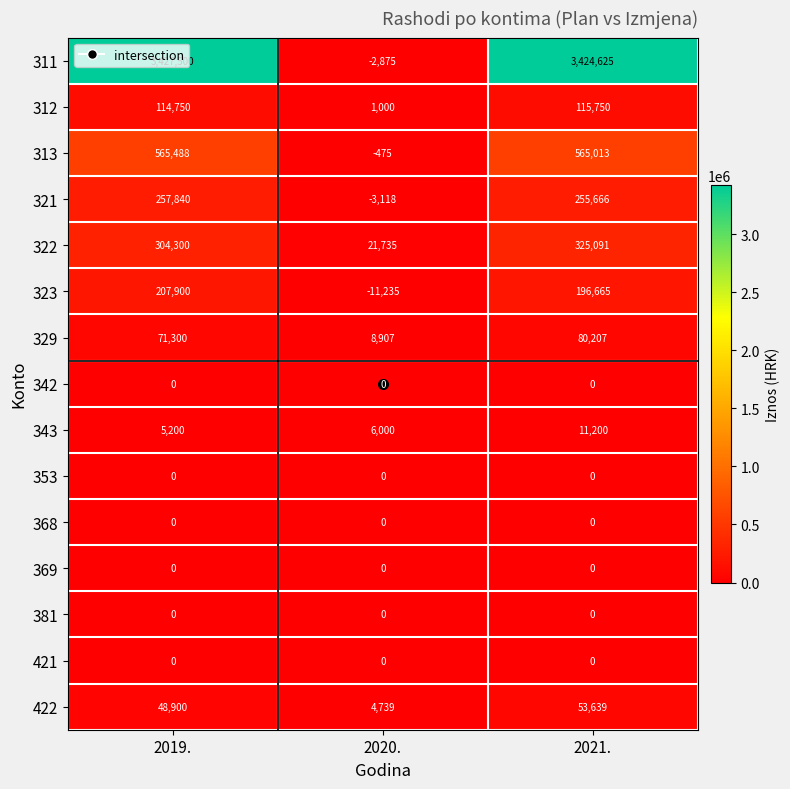

What is the difference between the highest and lowest values at 2021.?

3424625